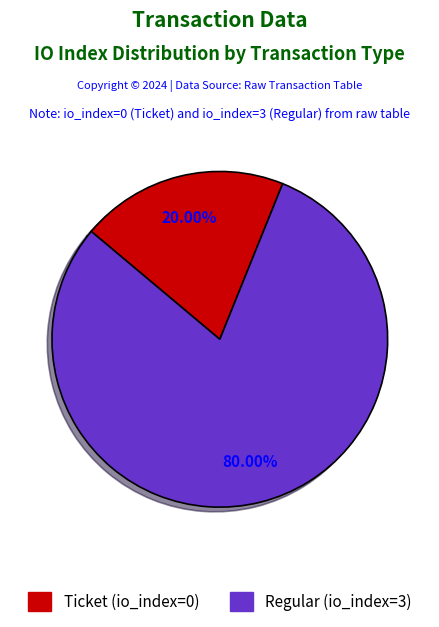

Count the number of slices in the pie.

2